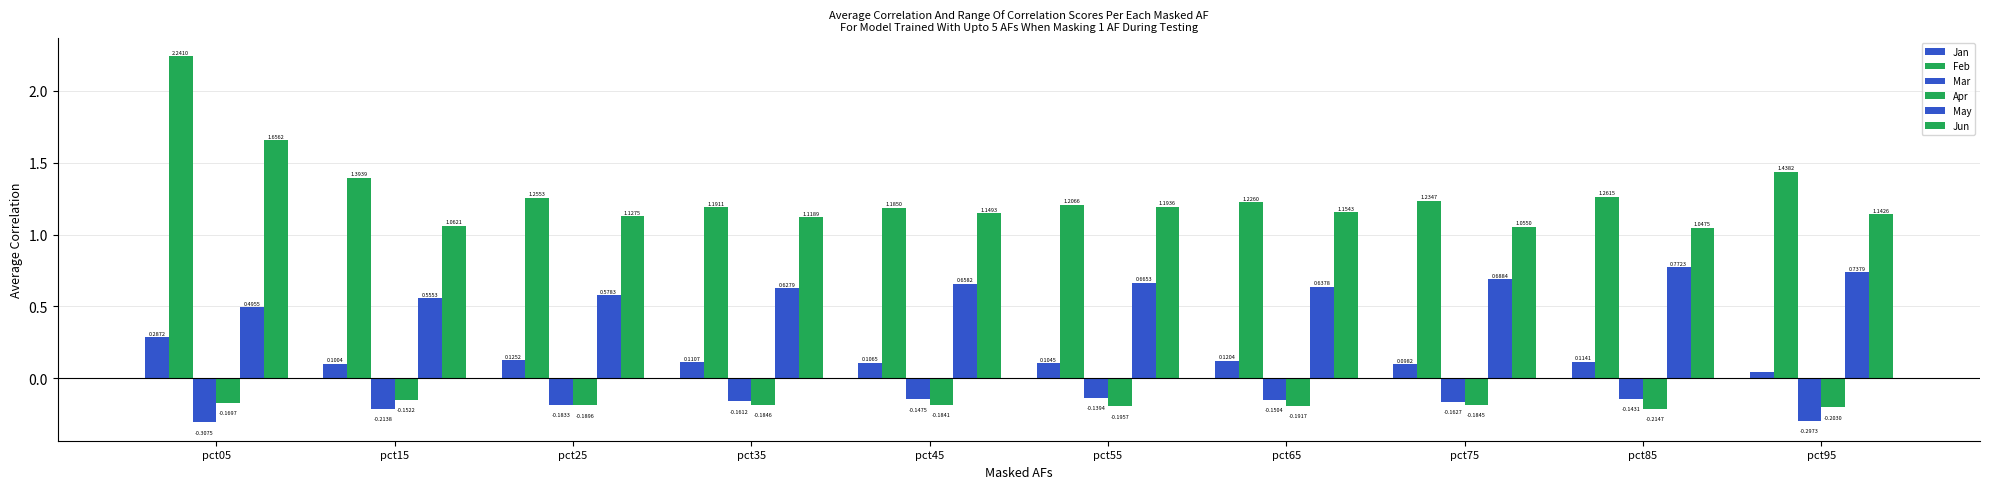

Which category has the lowest value in the Mar series?

pct05